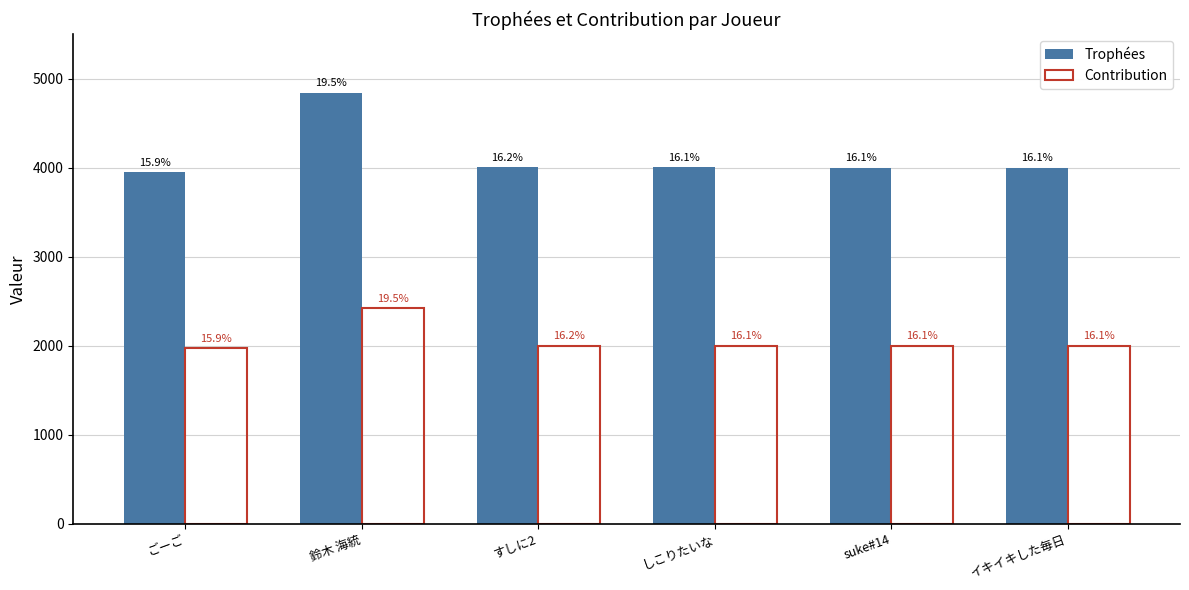

How many bars are there in each group?

2